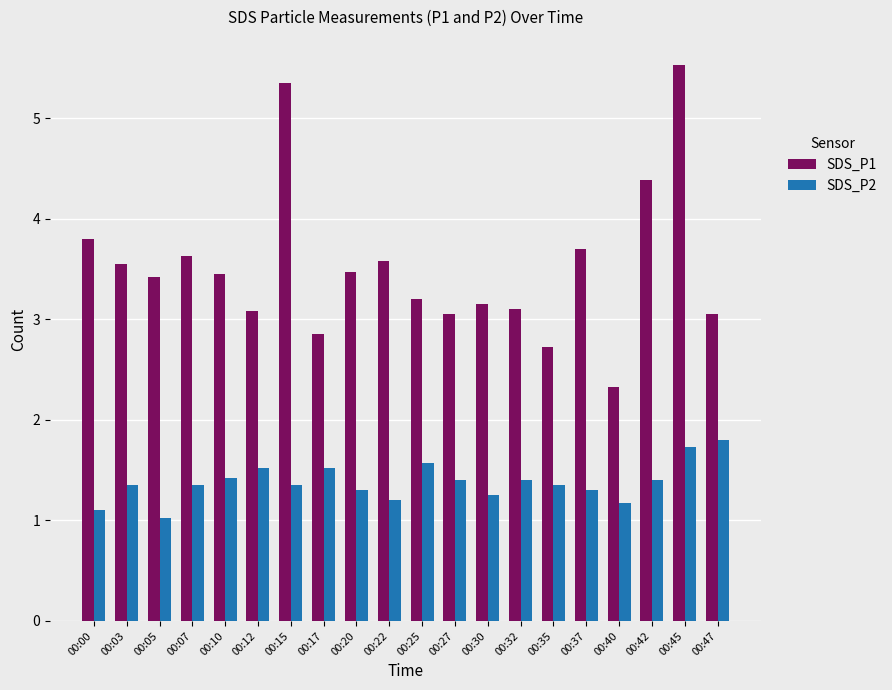

At 00:40, list the series in order from smallest to largest.

SDS_P2, SDS_P1